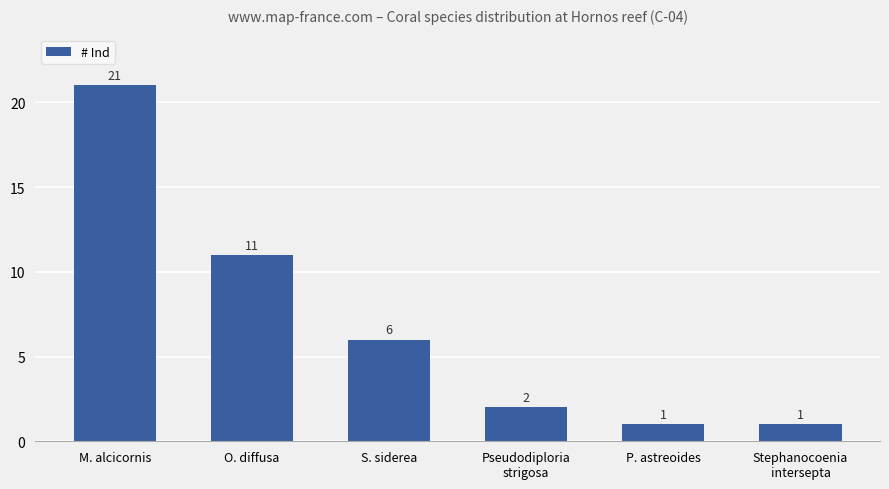

What is the maximum value shown in the chart?

21